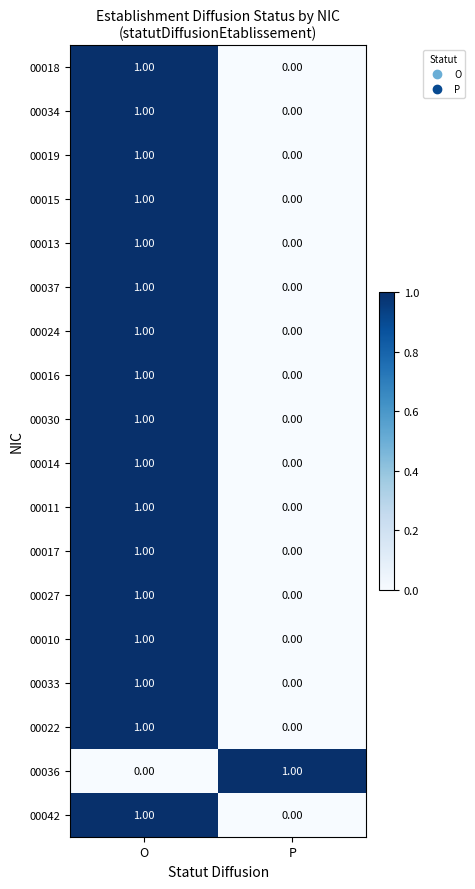

List the labels in order of 00033 value, smallest first.

P, O